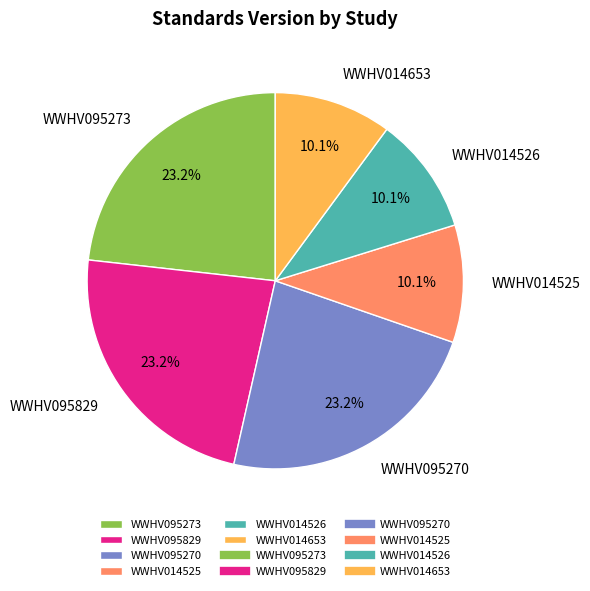

Is it true that WWHV095829 is 32% of the pie?

False